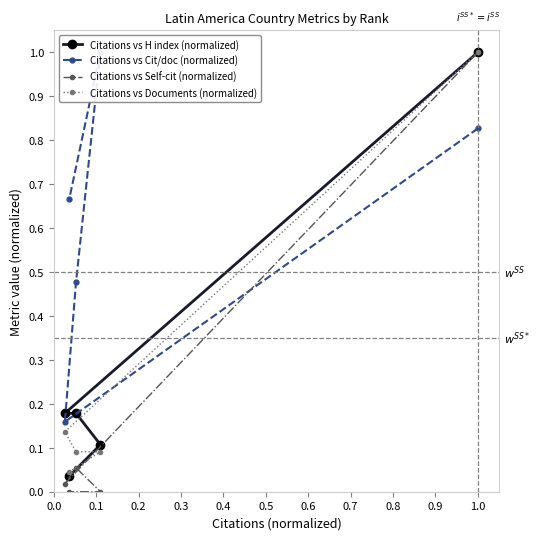

Reading left to right, transcribe all the data shown in this chart.

Citations vs H index (normalized): 1.0	0.2	0.2	0.1	0.0
Citations vs Cit/doc (normalized): 0.8	0.2	0.5	1.0	0.7
Citations vs Self-cit (normalized): 1.0	0.0	0.1	0.0	0.0
Citations vs Documents (normalized): 1.0	0.1	0.1	0.1	0.0